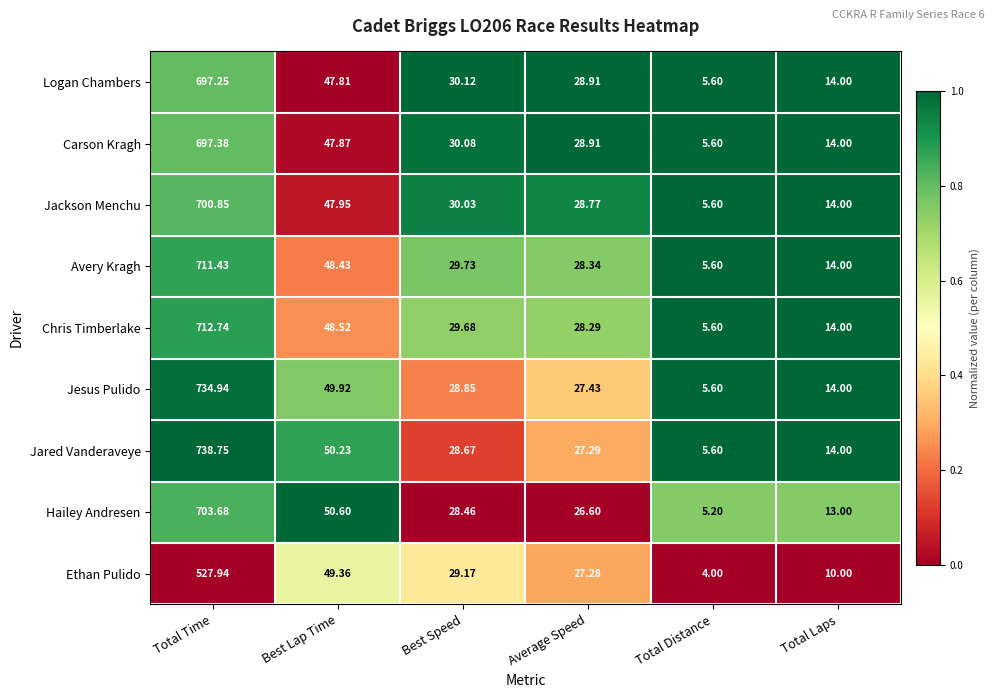

Rank the categories by Logan Chambers value from highest to lowest.

Total Time, Best Lap Time, Best Speed, Average Speed, Total Laps, Total Distance